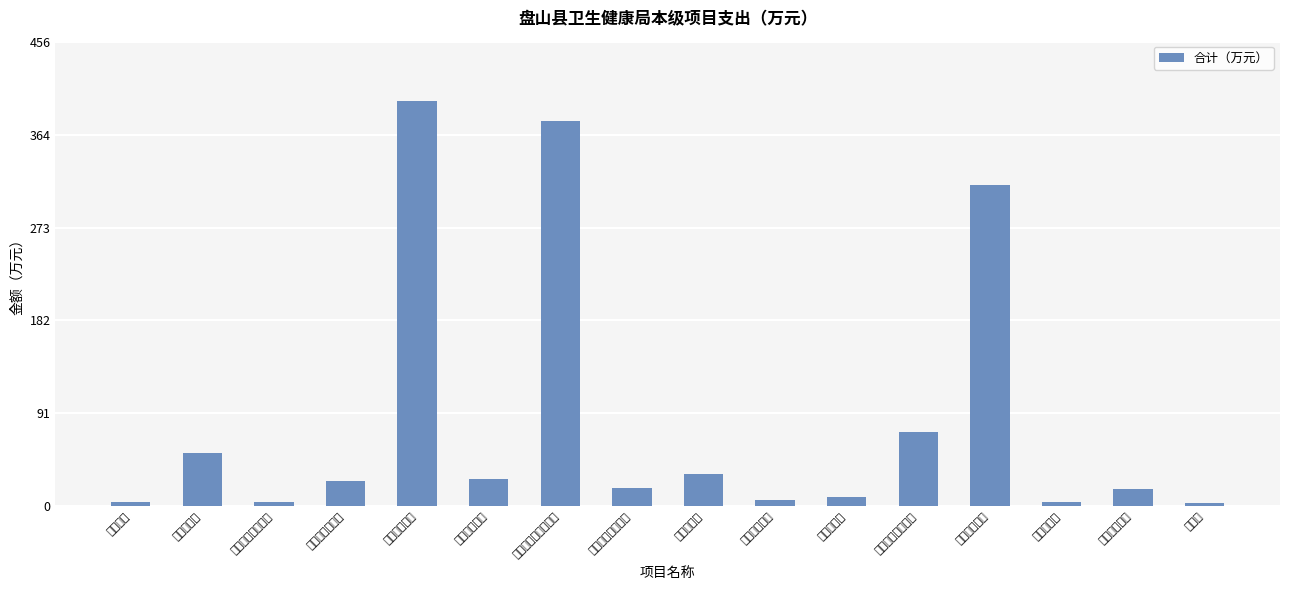

Rank the categories by value from highest to lowest.

基本公共卫生, 计划生育奖特扶补助, 村医工资经费, 老年村医生活补助, 独生子女费, 卫生院经费, 失独家庭救助, 生活饮用水检测, 村卫生室网络维护, 免费技术服务, 卫生均等化, 公共卫生督导, 特殊家庭护理保险, 信访补偿, 创建文明城, 医疗费